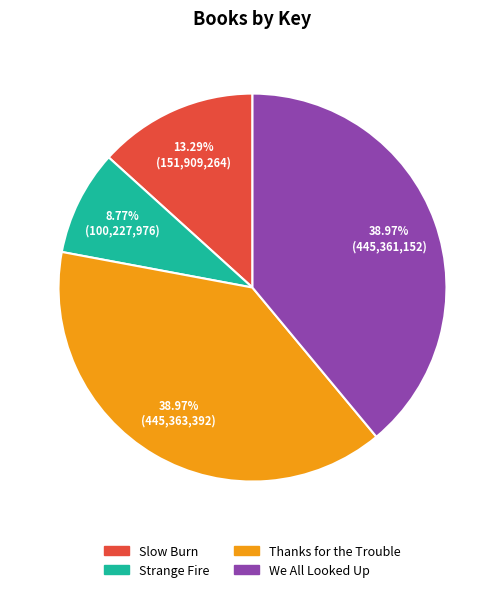

Is there any slice that represents more than half of the pie?

No